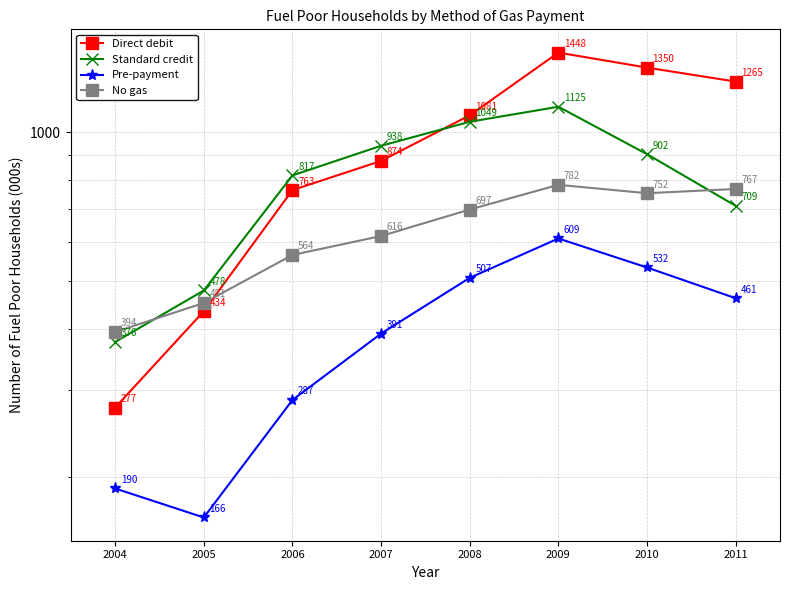

In Pre-payment, how many points are higher than both neighbors (excluding endpoints)?

1